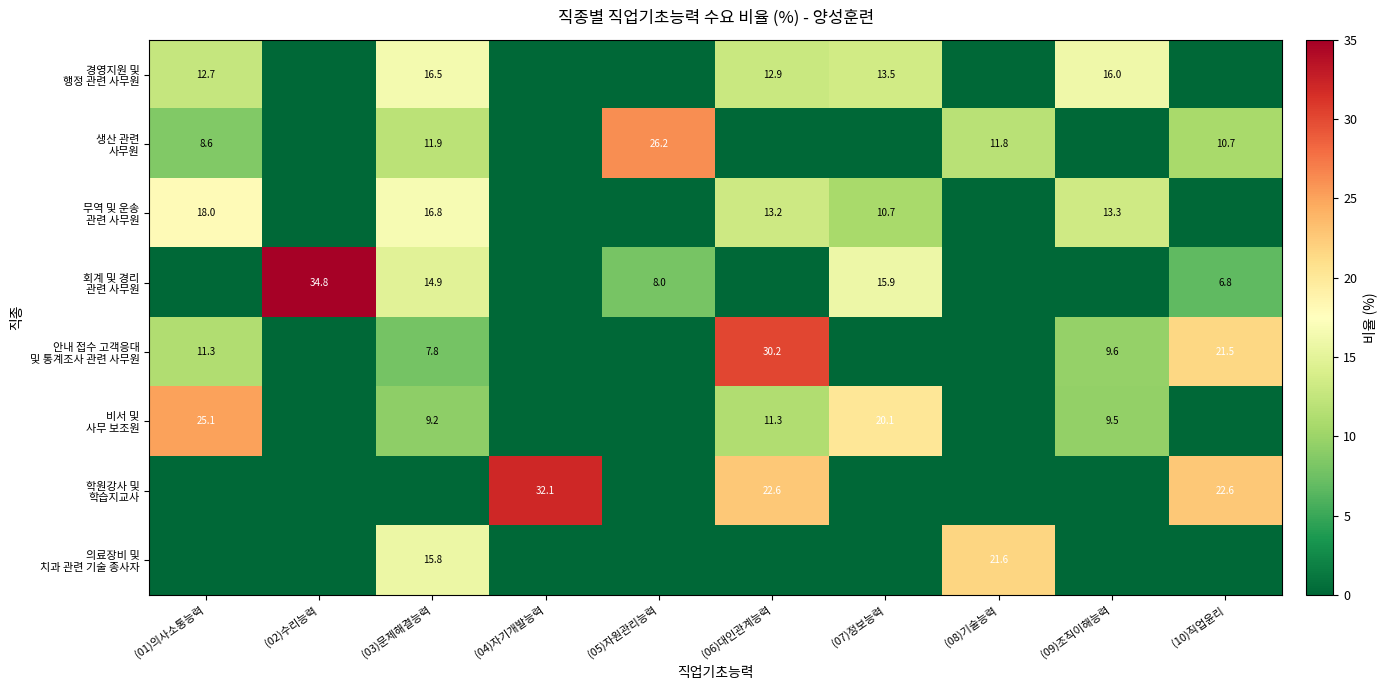

What is the sum of all 안내 접수 고객응대 및 통계조사 관련 사무원 values?

80.5